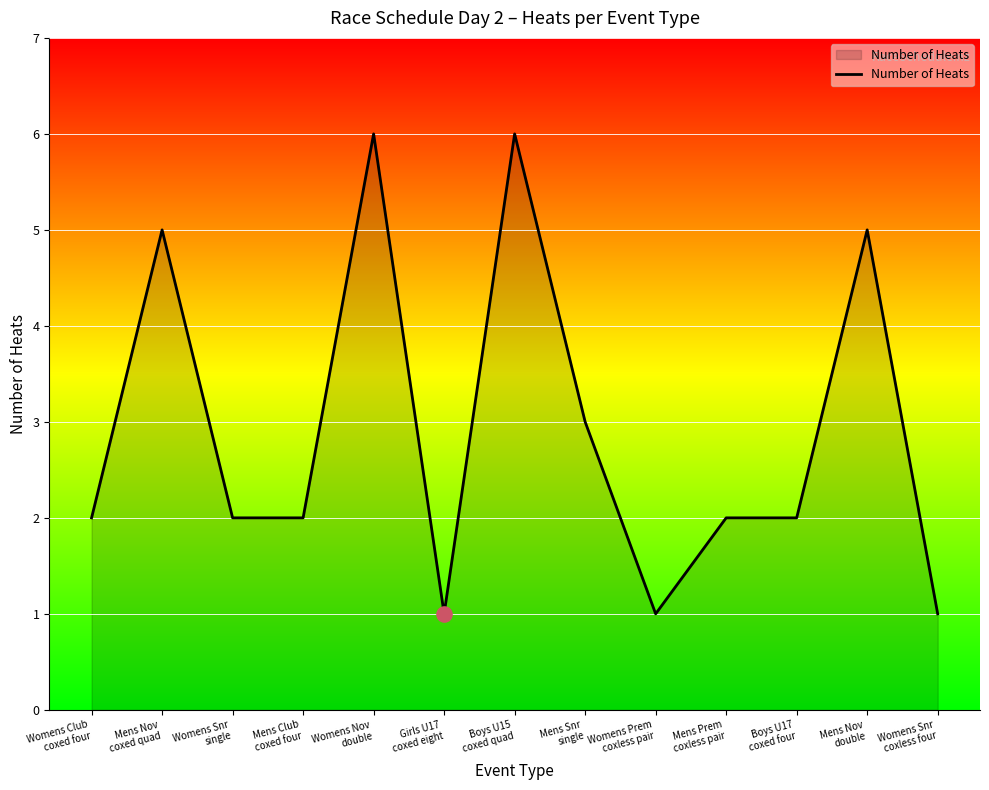

Which has a higher value, Mens Nov
coxed quad or Girls U17
coxed eight?

Mens Nov
coxed quad